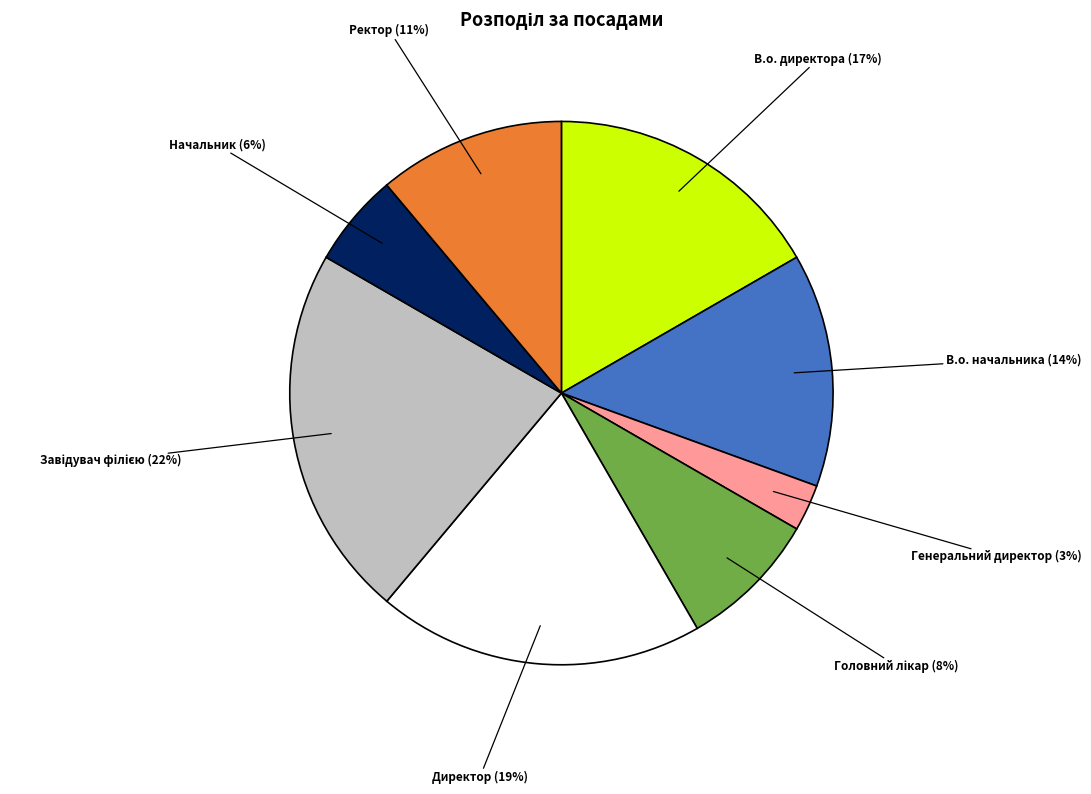

How many slices are in this pie chart?

8